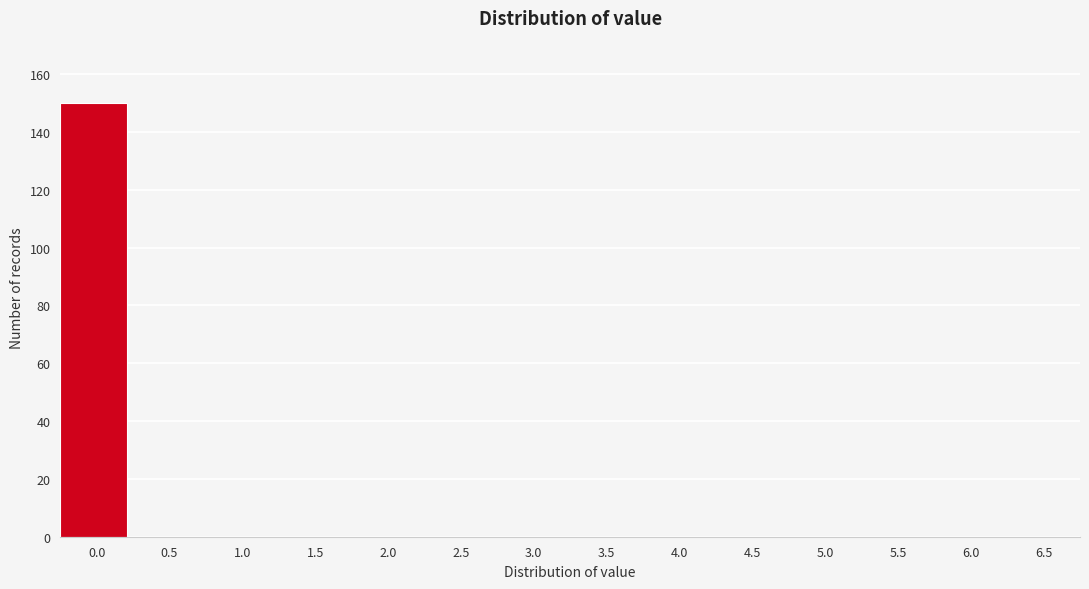

Reading left to right, what are all the values shown in this chart?

0.0=150	0.5=0	1.0=0	1.5=0	2.0=0	2.5=0	3.0=0	3.5=0	4.0=0	4.5=0	5.0=0	5.5=0	6.0=0	6.5=0